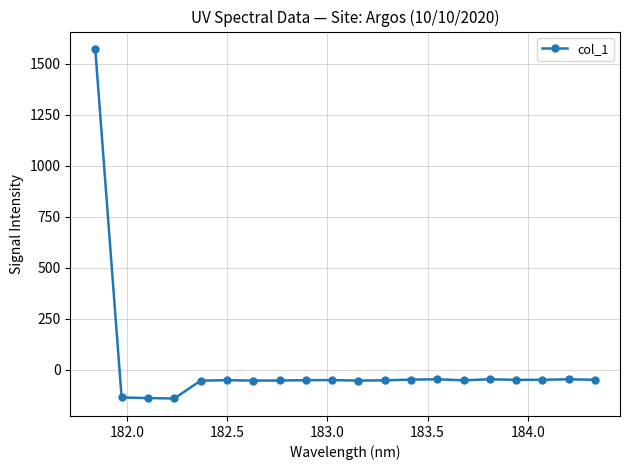

What is the value of the 5th point from the left?

-52.5